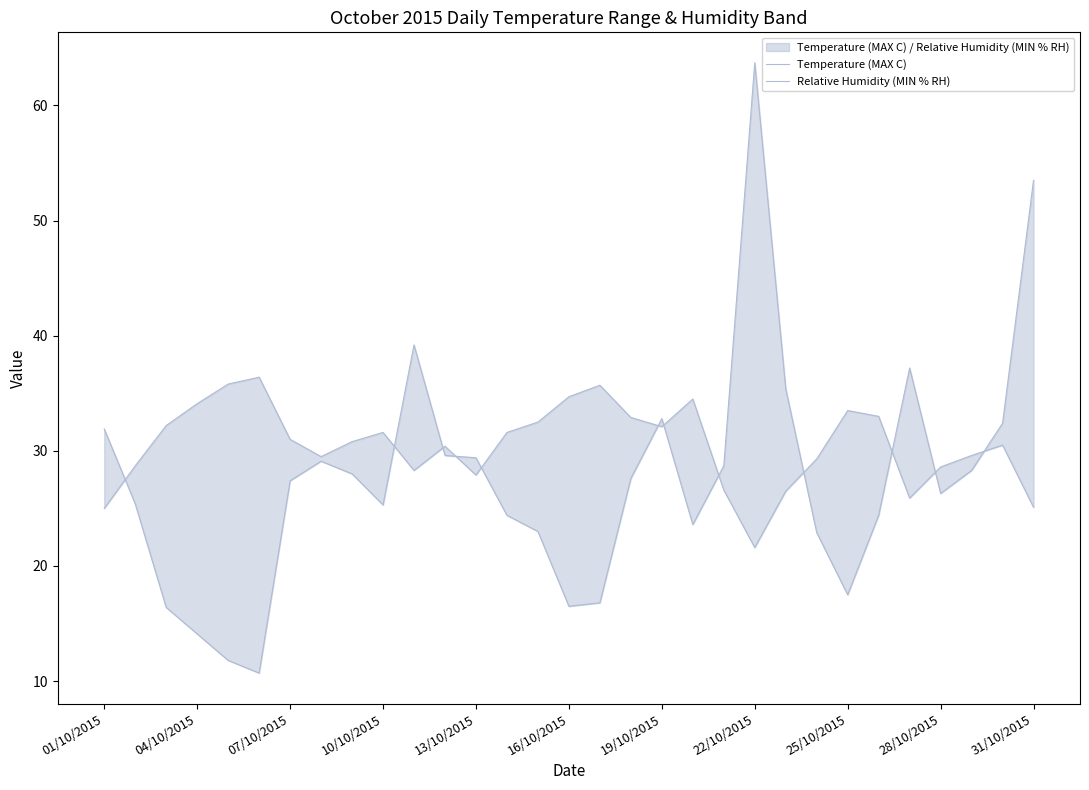

Which series has the widest spread of values?

Relative Humidity (MIN % RH)